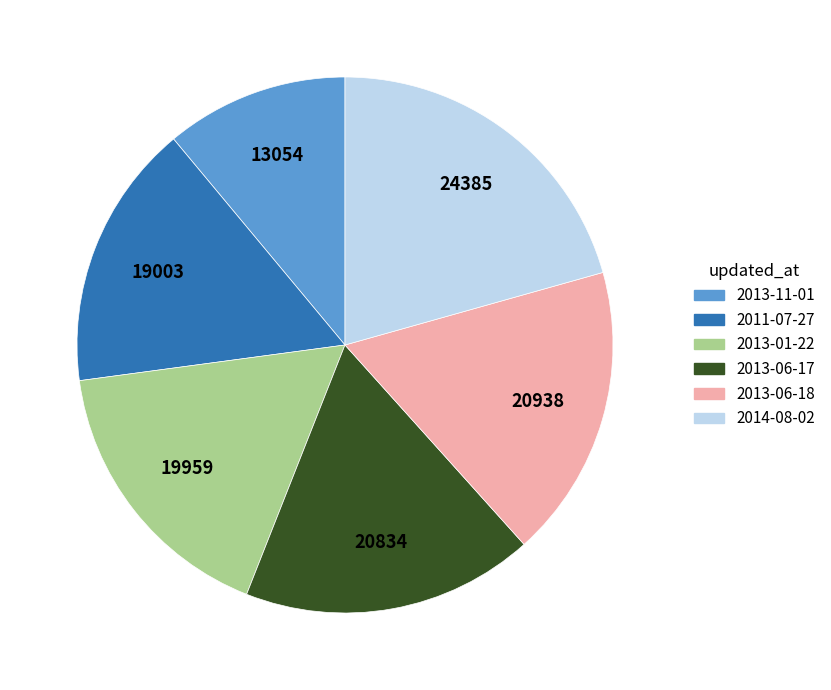

Is the sum of 2013-01-22 and 2011-07-27 greater than half?

No